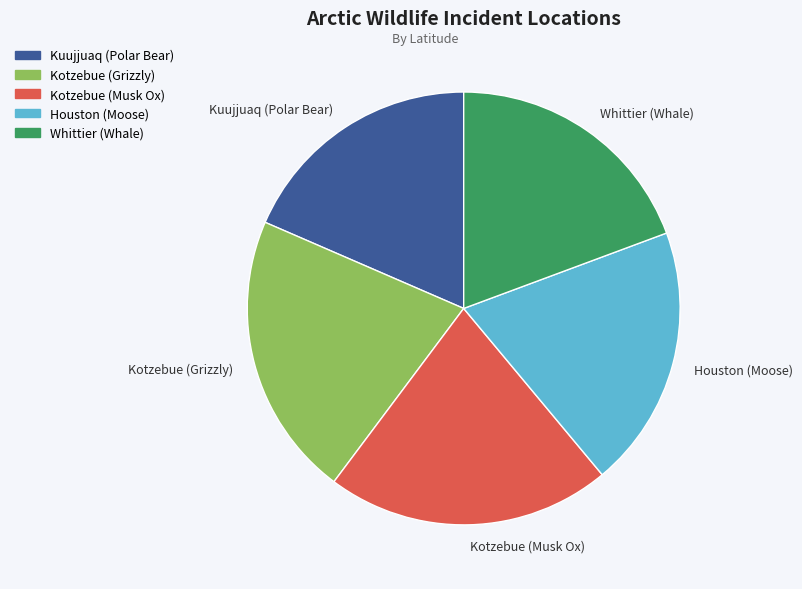

How many slices are in this pie chart?

5